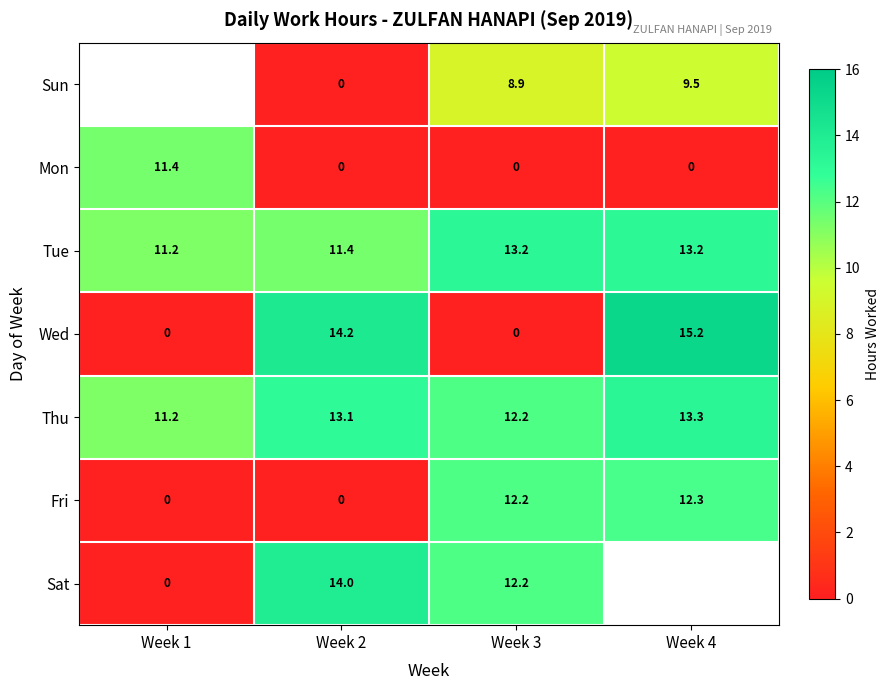

At which label does Thu first exceed 13?

Week 2